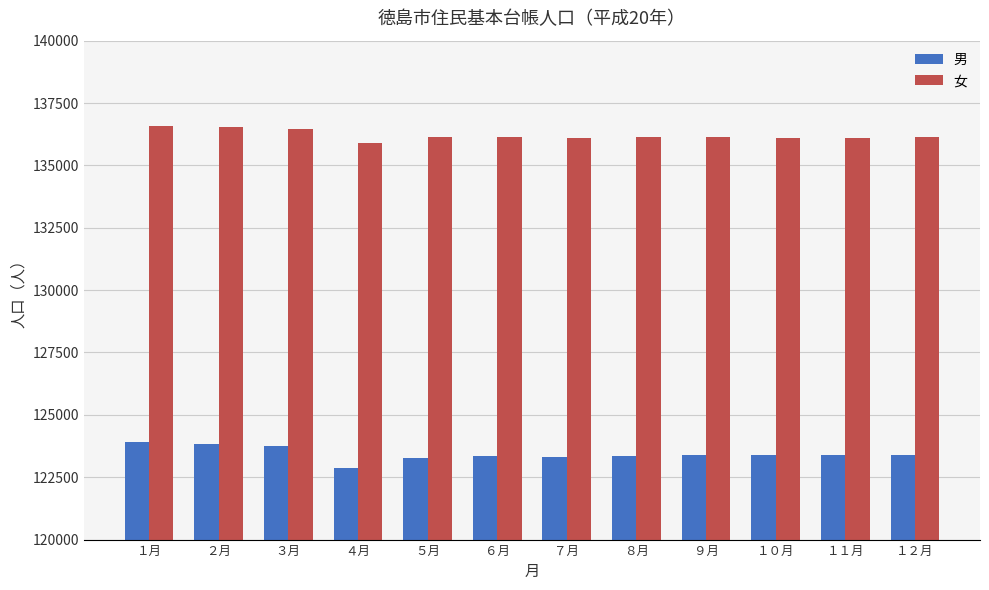

What is the value of the 男 bar at the 9th from the left?

123391